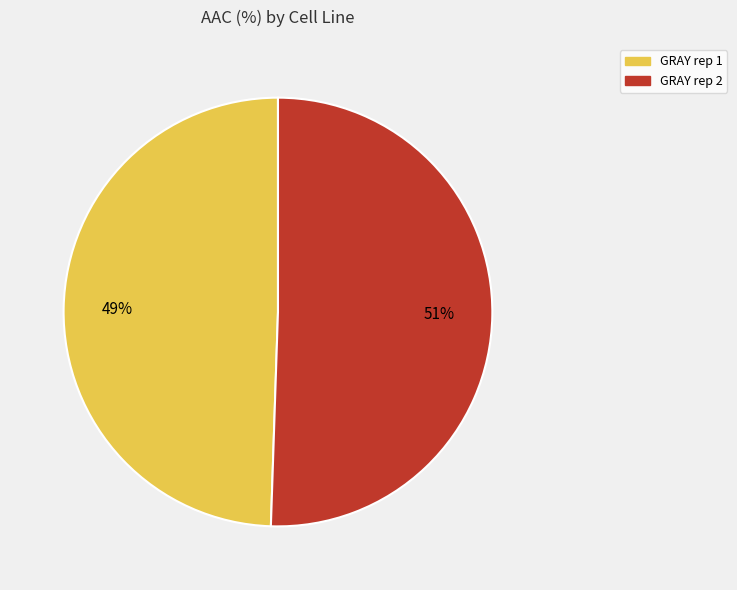

To the nearest percent, what is the combined percentage of GRAY rep 1 and GRAY rep 2?

100%